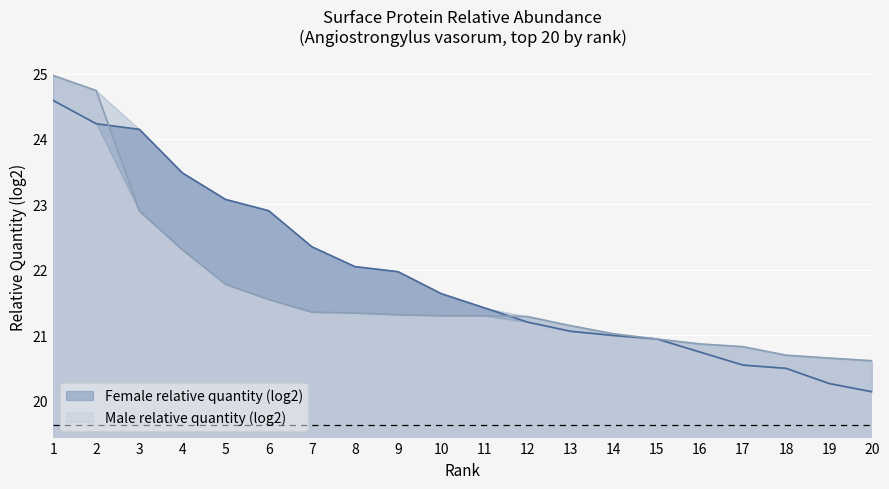

The Female relative quantity (log2) series shows 33.1 at 14. True or false?

False